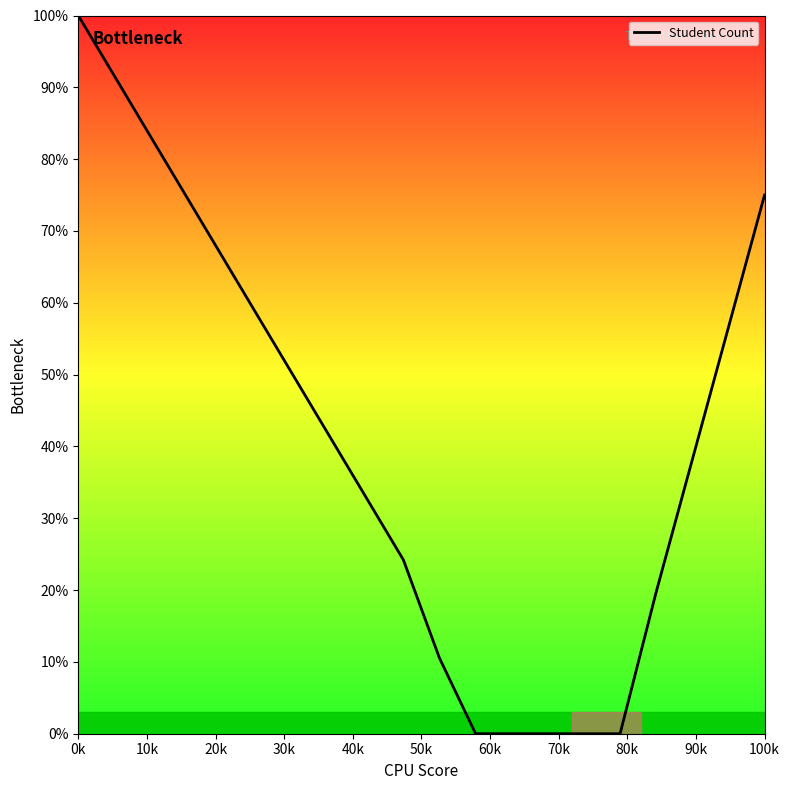

What is the maximum value shown in the chart?

100.0